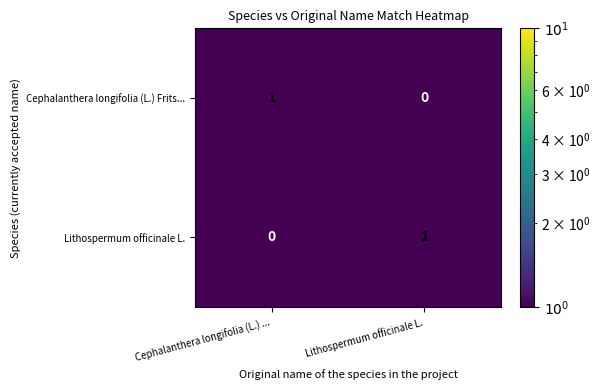

Reading right to left, extract all data points from this chart.

Cephalanthera longifolia (L.) Frits...: 0	1
Lithospermum officinale L.: 1	0